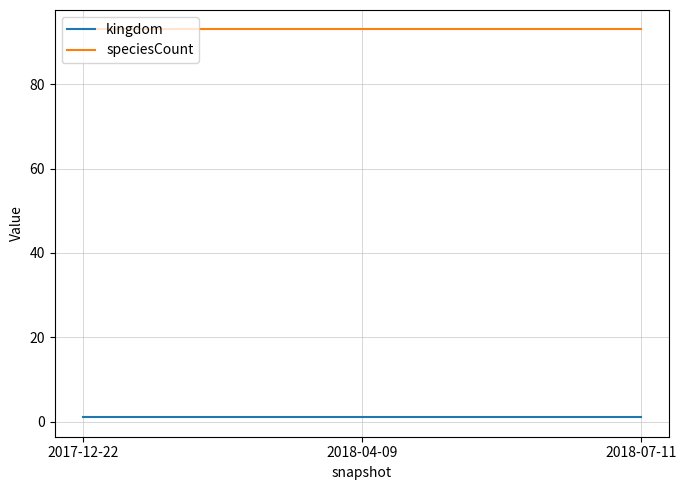

What are all the series names shown in the legend?

kingdom, speciesCount